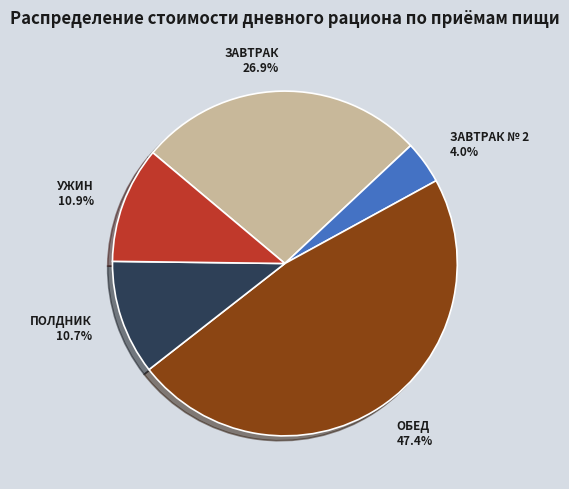

What percentage is the ЗАВТРАК № 2 slice, to the nearest percent?

4%